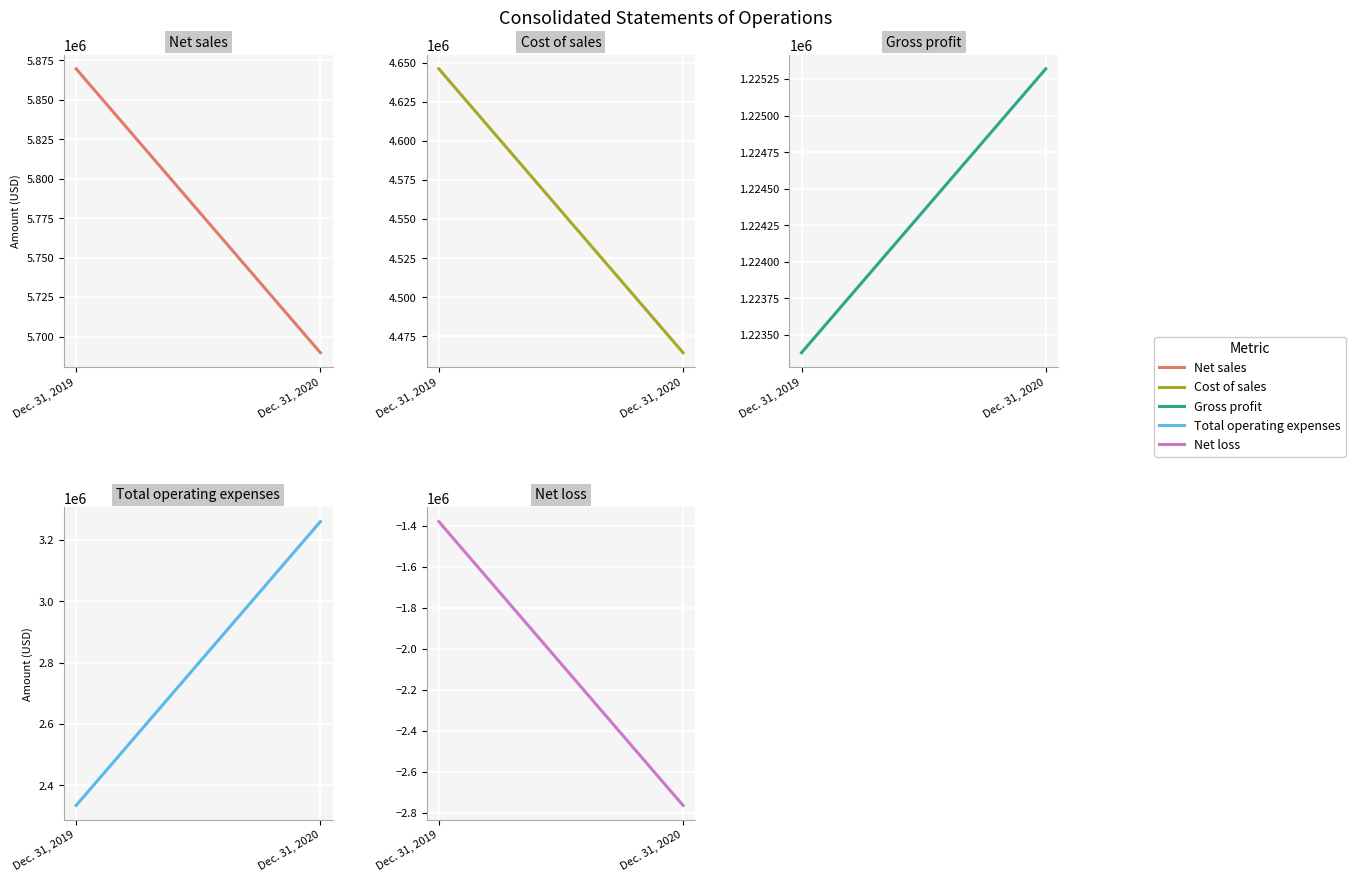

Is it true that Total operating expenses equals 1616927 at Dec. 31, 2020?

False